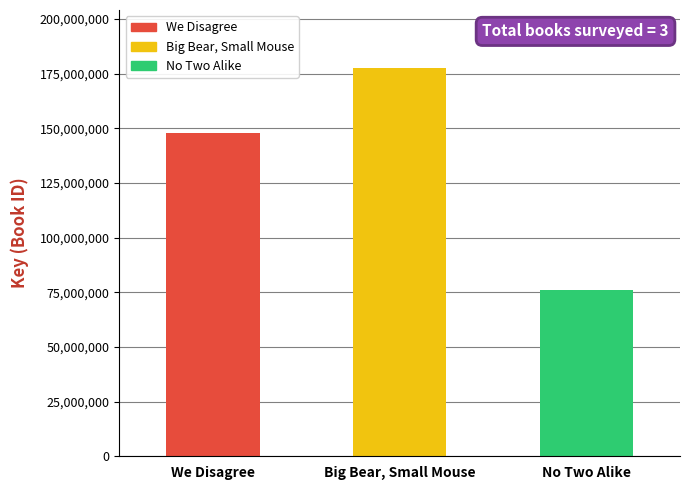

Which label corresponds to the largest value in the chart?

Big Bear, Small Mouse